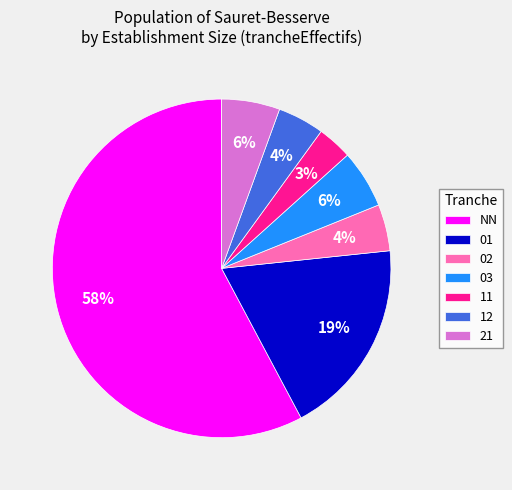

Combined, do 01 and 03 account for over 50%?

No